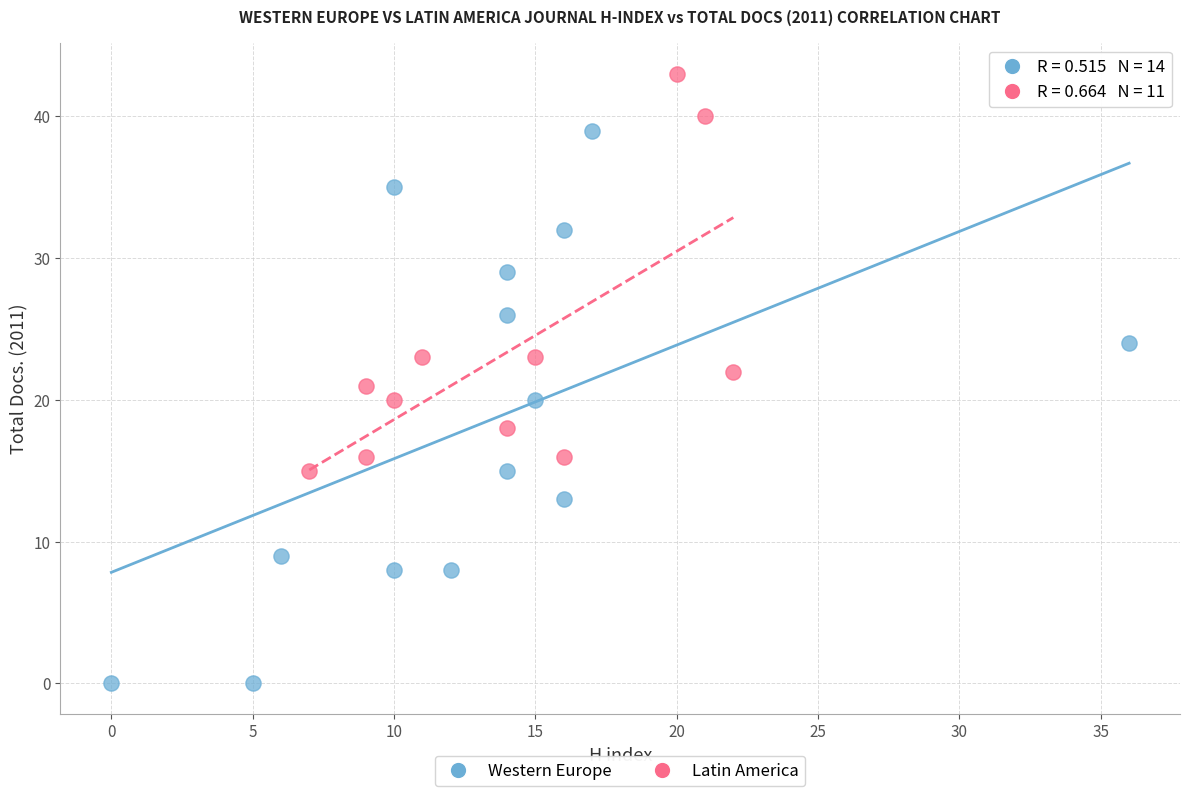

Which series has the widest spread of Y values?

Western Europe